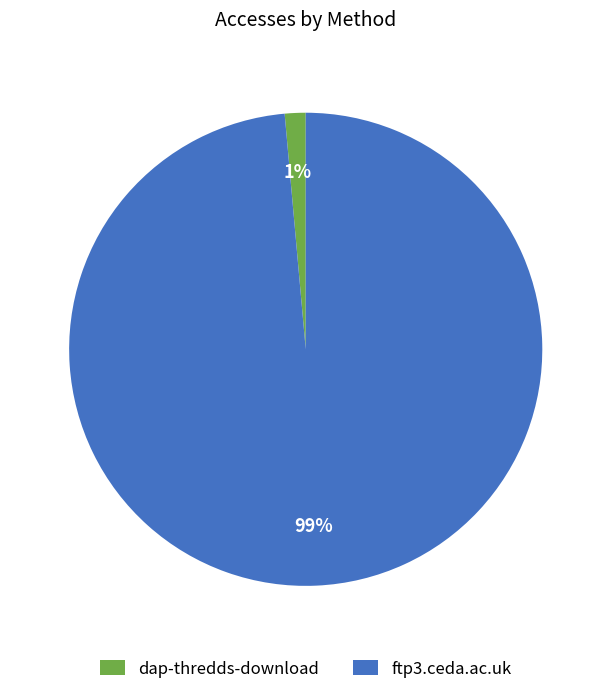

True or false: dap-thredds-download accounts for 11% of the total.

False